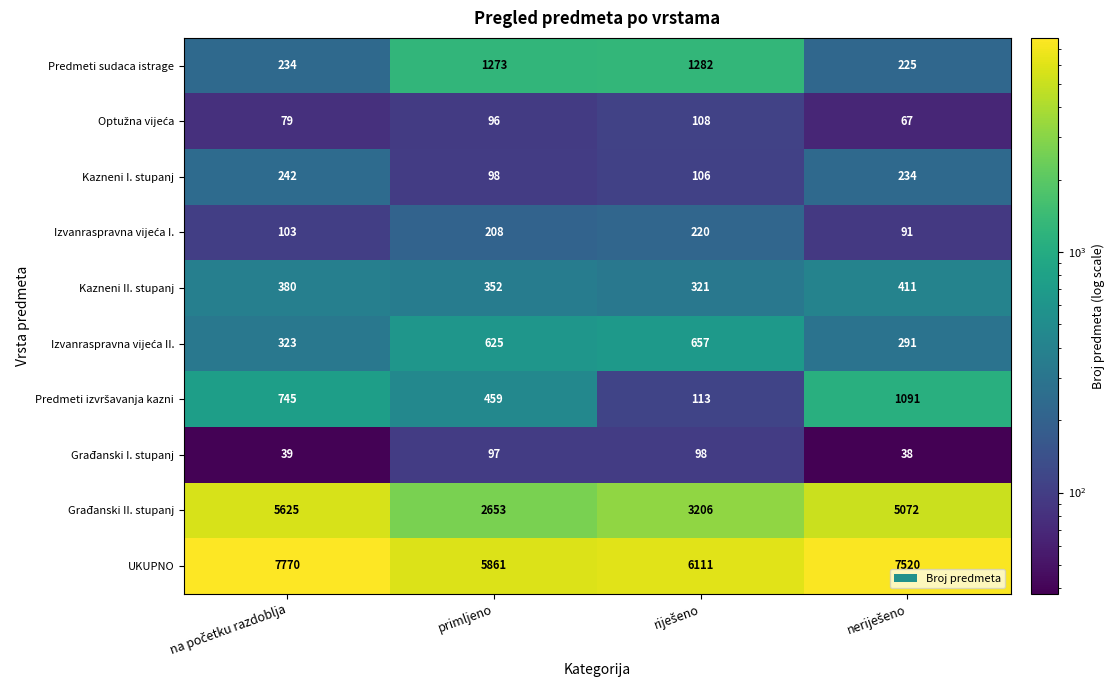

At how many categories does at least one series exceed 2678?

4